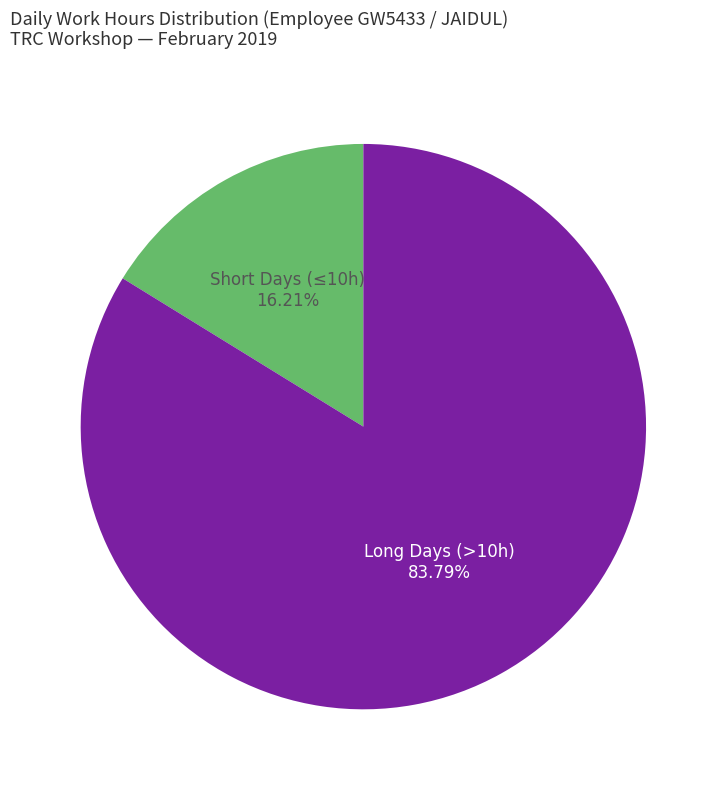

Do Short Days (≤10h) and Long Days (>10h) together represent more than half of the pie?

Yes